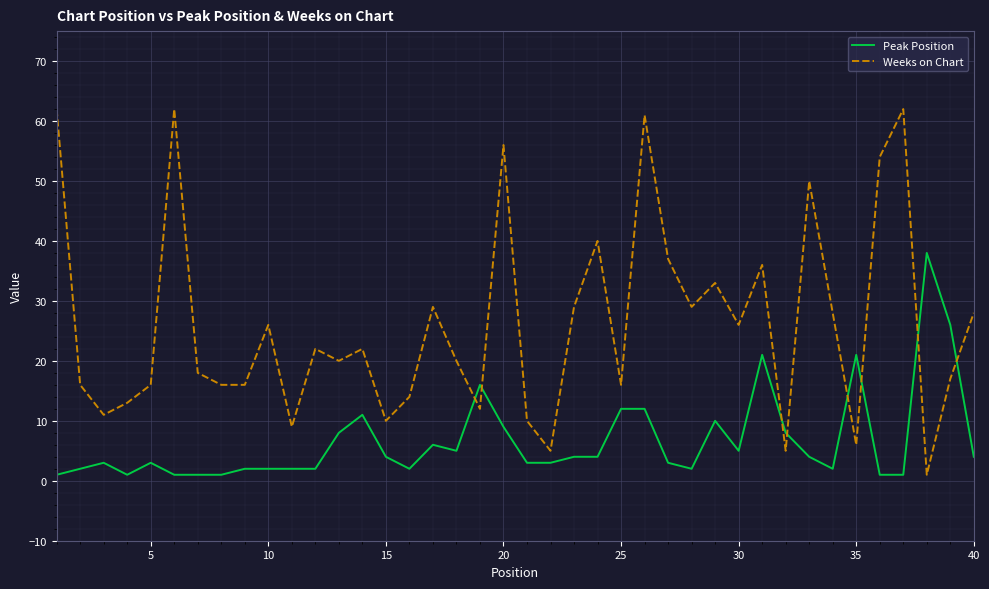

How many times do Weeks on Chart and Peak Position cross each other?

8